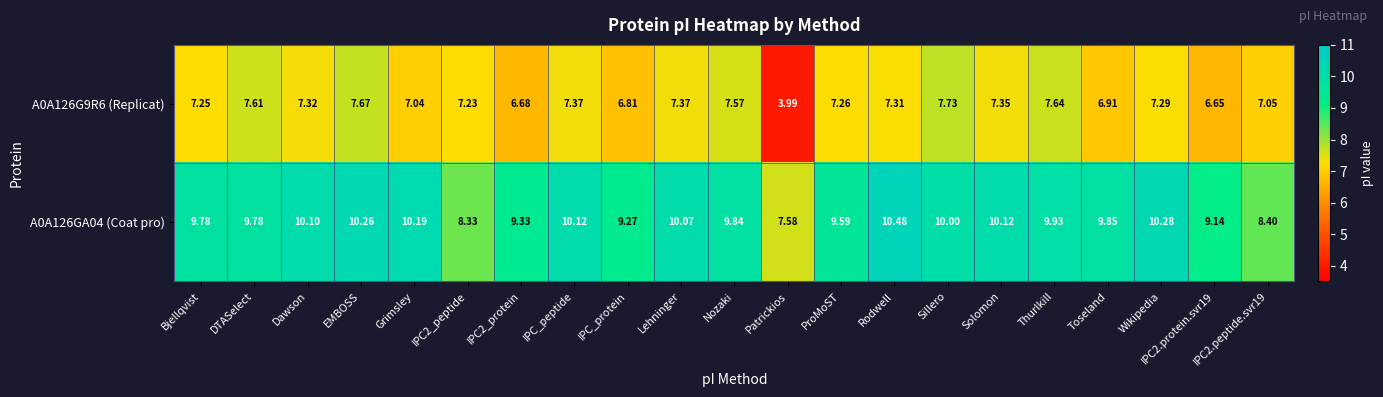

Rank the series by their average value, from highest to lowest.

A0A126GA04 (Coat pro), A0A126G9R6 (Replicat)